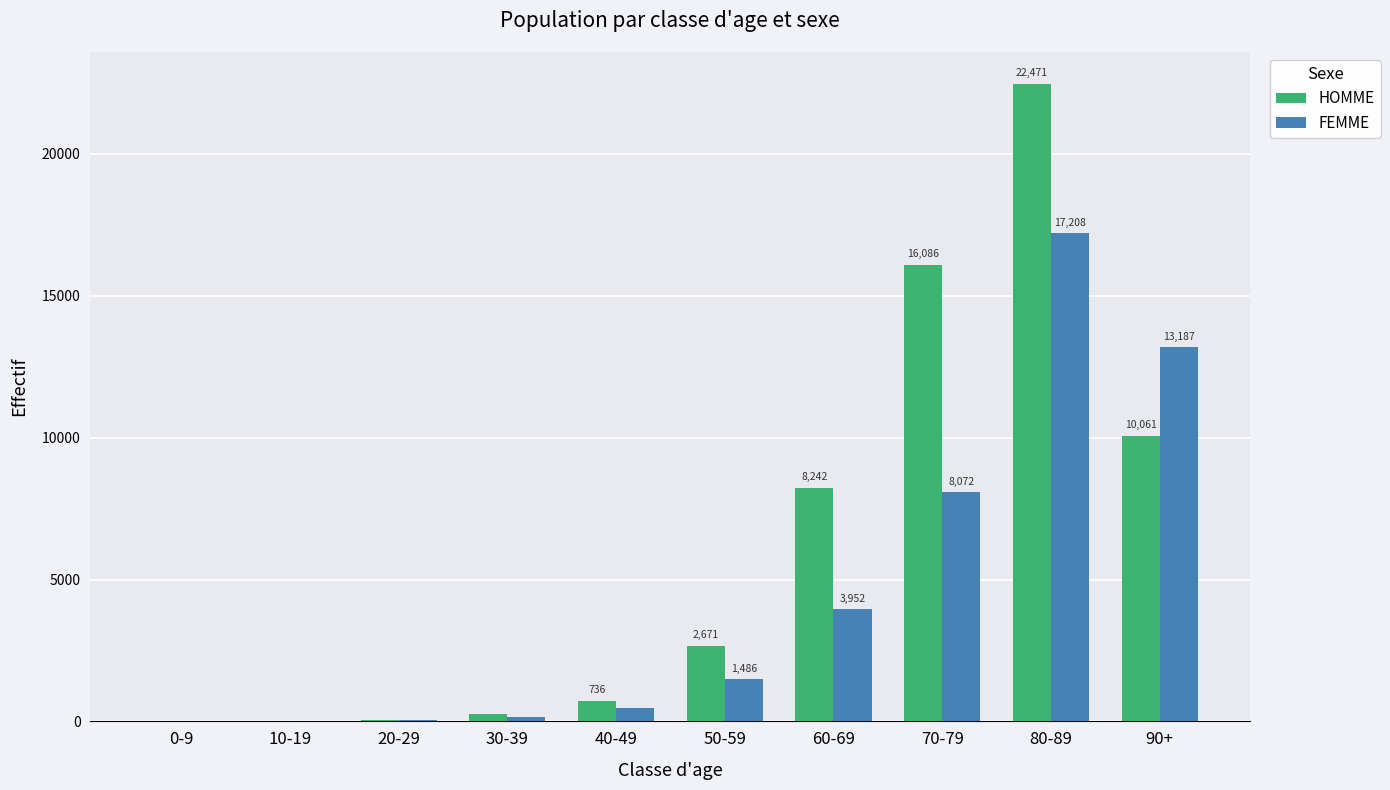

Are the bars grouped side by side (vs. stacked)?

Yes